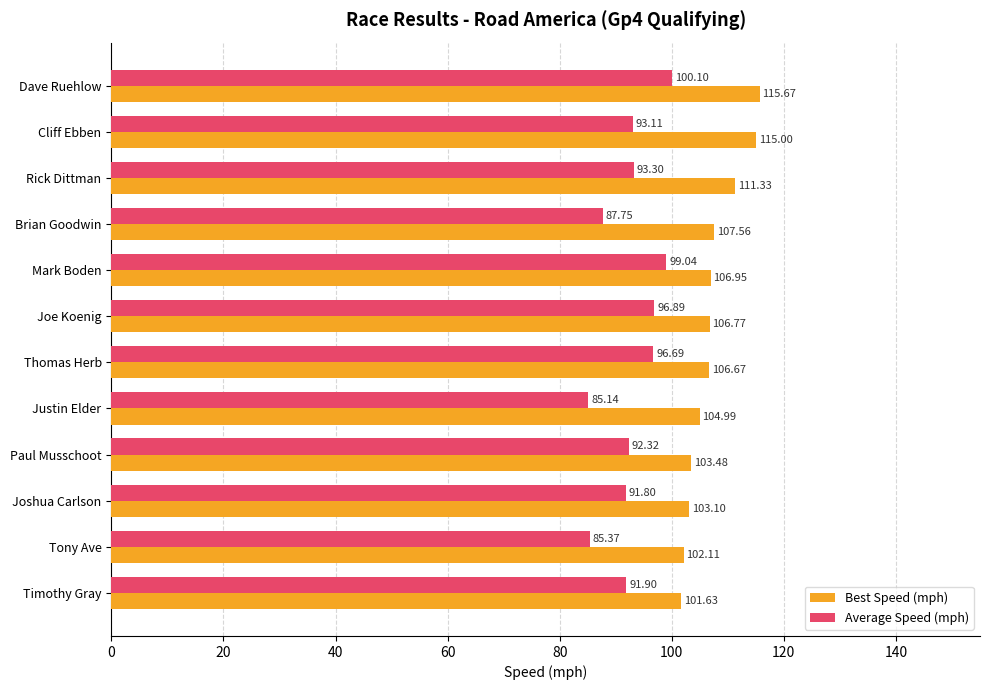

What is the sum of all Average Speed (mph) values?

1113.4